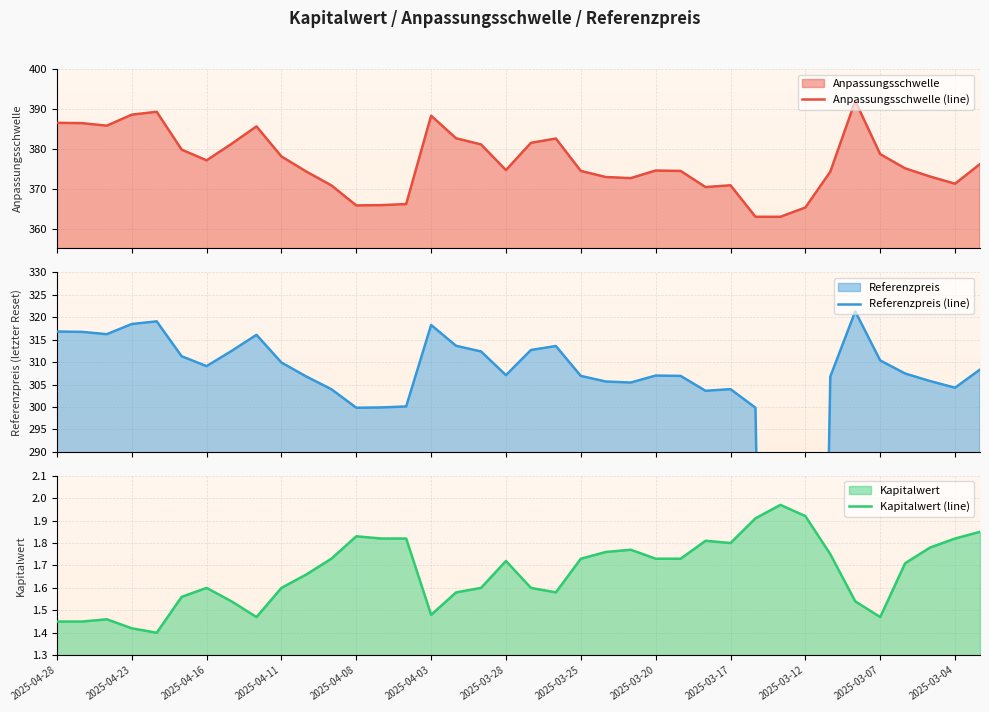

At which category is the sum across all series the highest?

32